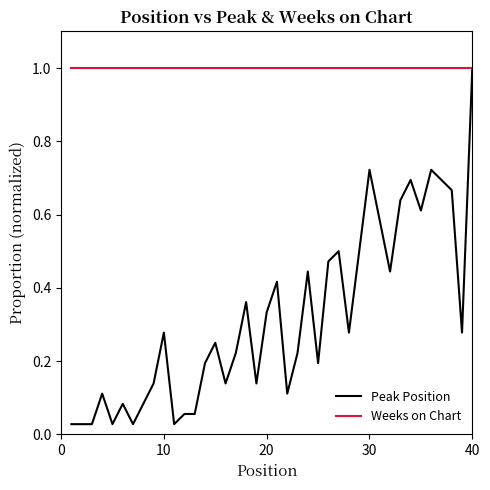

Which series has the largest total across all categories?

Weeks on Chart